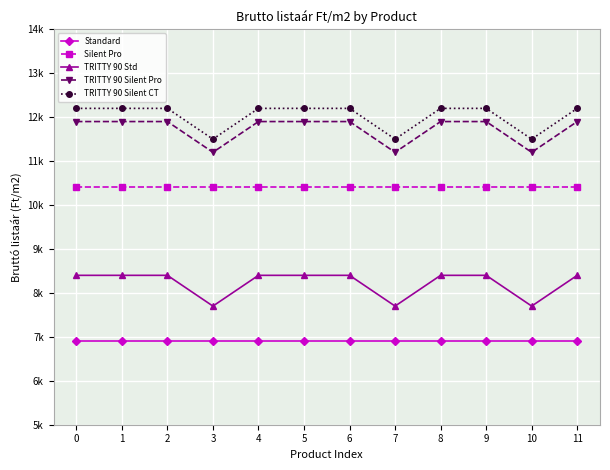

How many interior local valleys does the TRITTY 90 Std series have?

3